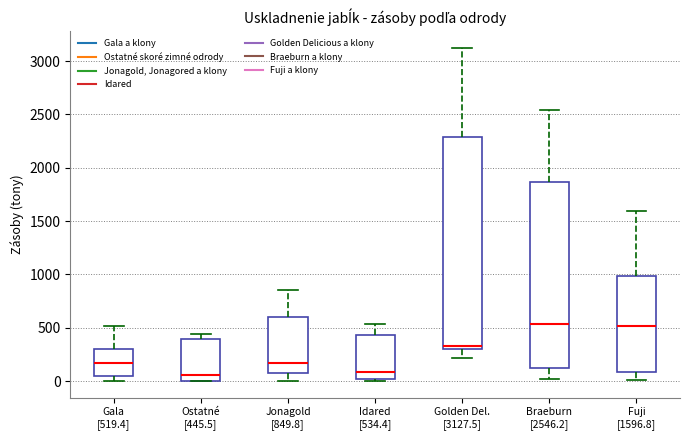

Reading left to right, transcribe this box plot: for each box, give where its median line is, the range the box spans, and where its two whiskers end, as read against the y-axis. The values are not printed on the chart, so give them approximately, as read against the axis.

Gala [519.4]: median 150, box 50 to 300, whiskers 0 to 500
Ostatné [445.5]: median 50, box 0 to 400, whiskers 0 to 450
Jonagold [849.8]: median 150, box 100 to 600, whiskers 0 to 850
Idared [534.4]: median 100, box 0 to 450, whiskers 0 (just below the box's lower edge) to 550
Golden Del. [3127.5]: median 350, box 300 to 2300, whiskers 200 to 3150
Braeburn [2546.2]: median 550, box 100 to 1850, whiskers 0 to 2550
Fuji [1596.8]: median 500, box 100 to 1000, whiskers 0 to 1600